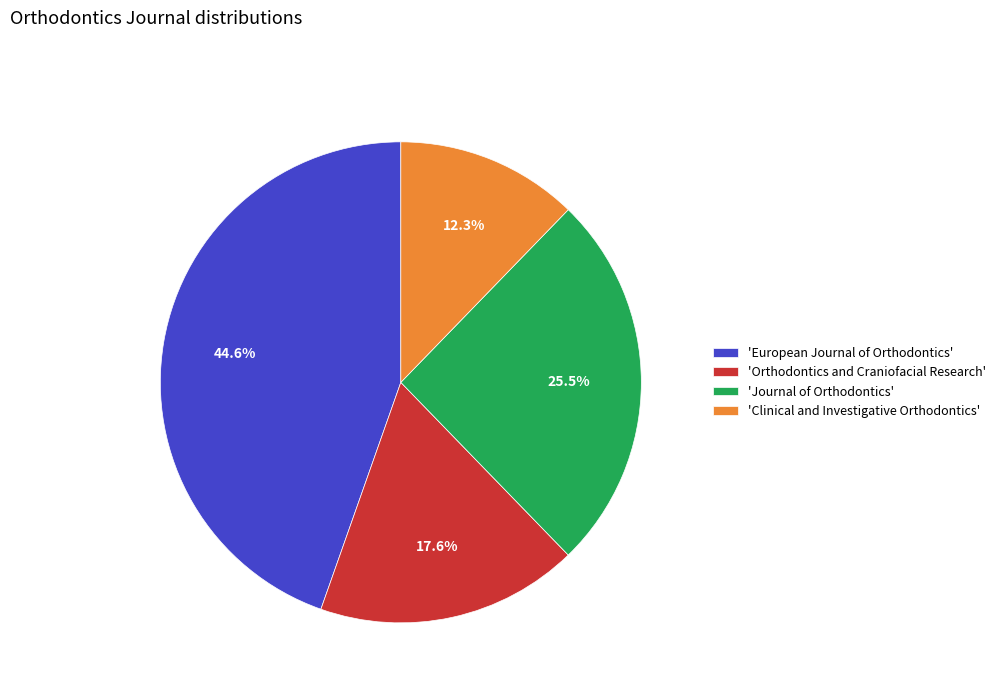

Rank the categories by value from lowest to highest.

'Clinical and Investigative Orthodontics', 'Orthodontics and Craniofacial Research', 'Journal of Orthodontics', 'European Journal of Orthodontics'